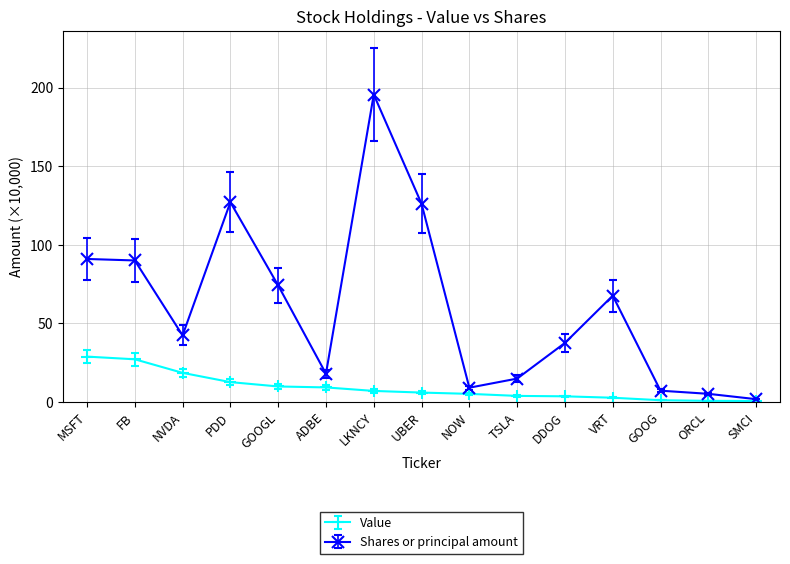

At which category does the chart reach its peak across all series?

LKNCY